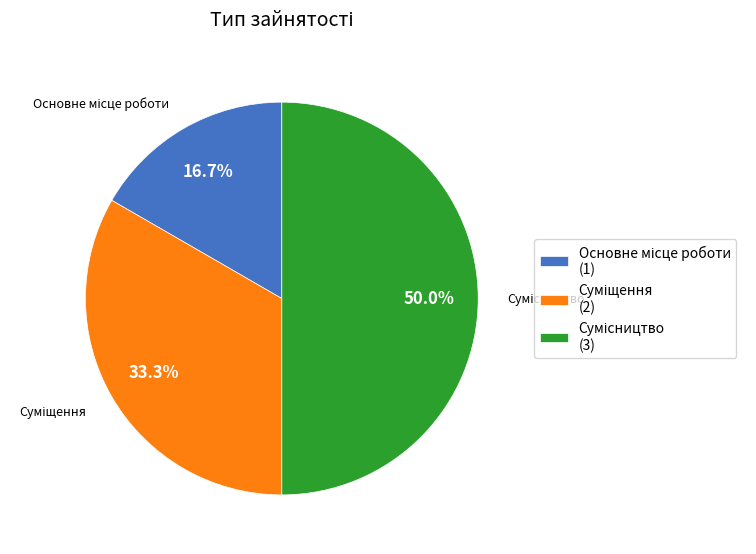

To the nearest percent, what is the difference between the largest and smallest slice percentages?

33%